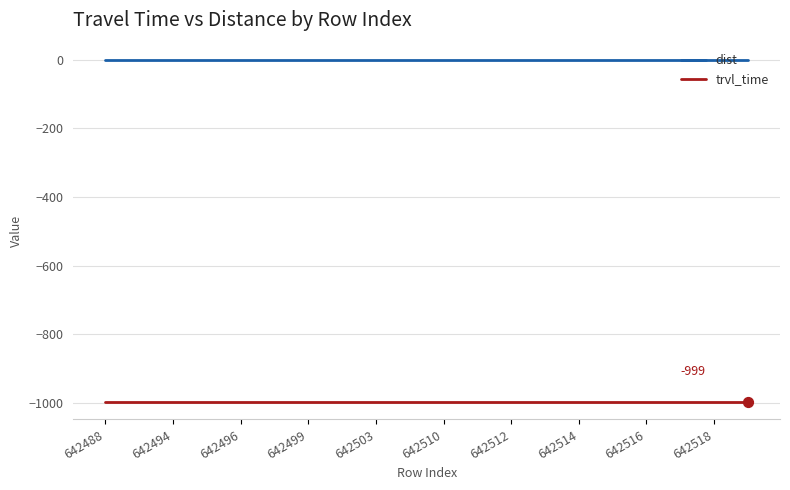

Which series has the largest total across all categories?

dist